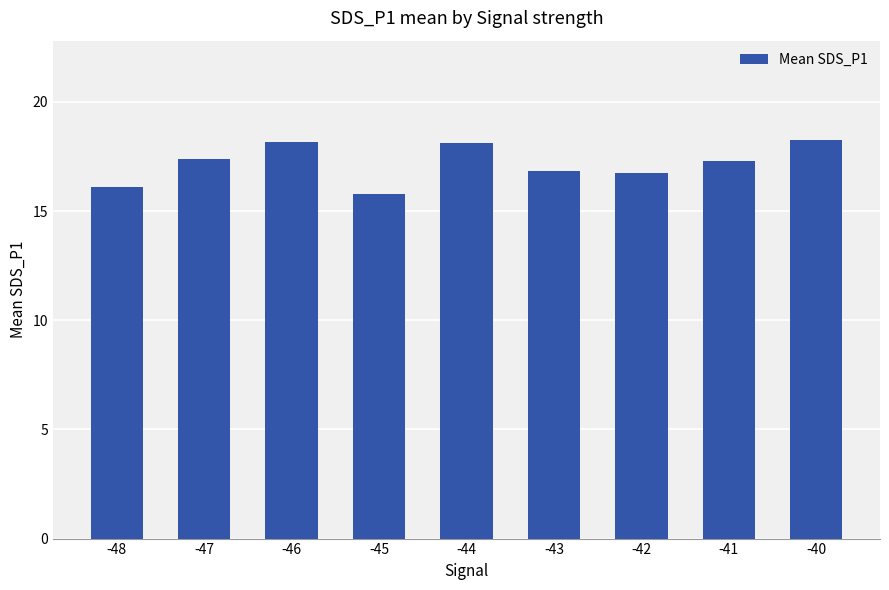

What is the sum of the values at -48 and -41?

33.4